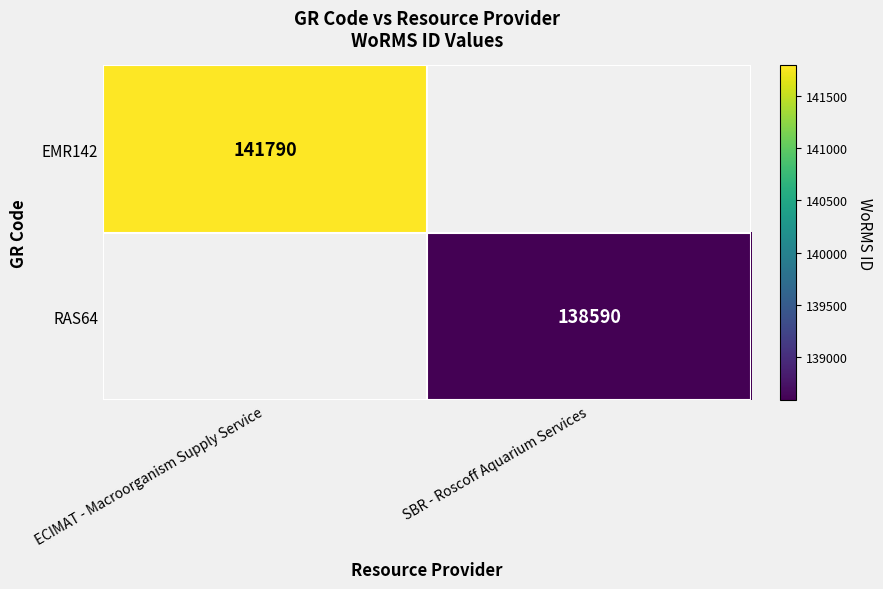

The value of RAS64 at SBR - Roscoff Aquarium Services is 225404. True or false?

False